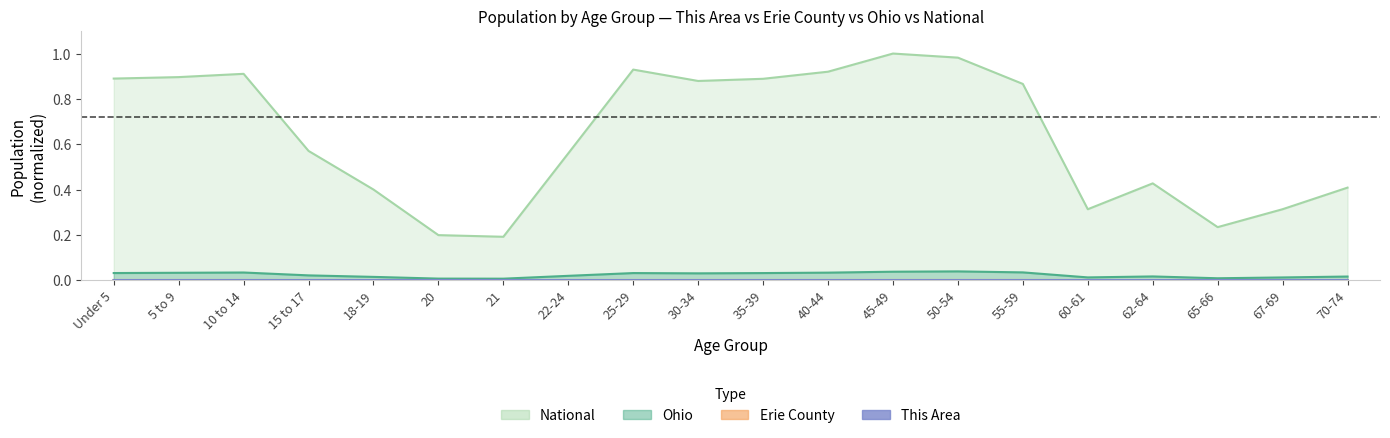

Reading left to right, what are all the values shown in this chart?

This Area: 0.0	0.0	0.0	0.0	0.0	0.0	0.0	0.0	0.0	0.0	0.0	0.0	0.0	0.0	0.0	0.0	0.0	0.0	0.0	0.0
Erie County: 0.0	0.0	0.0	0.0	0.0	0.0	0.0	0.0	0.0	0.0	0.0	0.0	0.0	0.0	0.0	0.0	0.0	0.0	0.0	0.0
Ohio: 0.0	0.0	0.0	0.0	0.0	0.0	0.0	0.0	0.0	0.0	0.0	0.0	0.0	0.0	0.0	0.0	0.0	0.0	0.0	0.0
National: 0.9	0.9	0.9	0.6	0.4	0.2	0.2	0.6	0.9	0.9	0.9	0.9	1.0	1.0	0.9	0.3	0.4	0.2	0.3	0.4